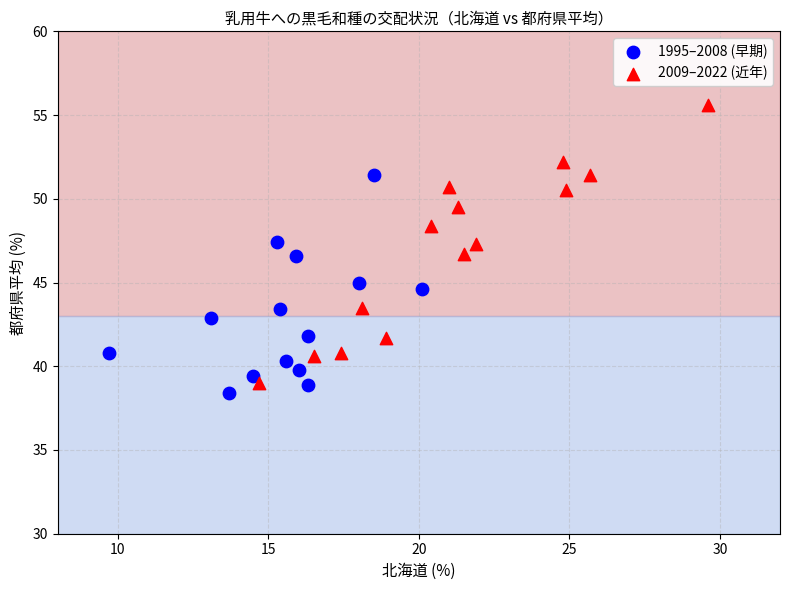

Which series contains the highest Y value?

2009–2022 (近年)